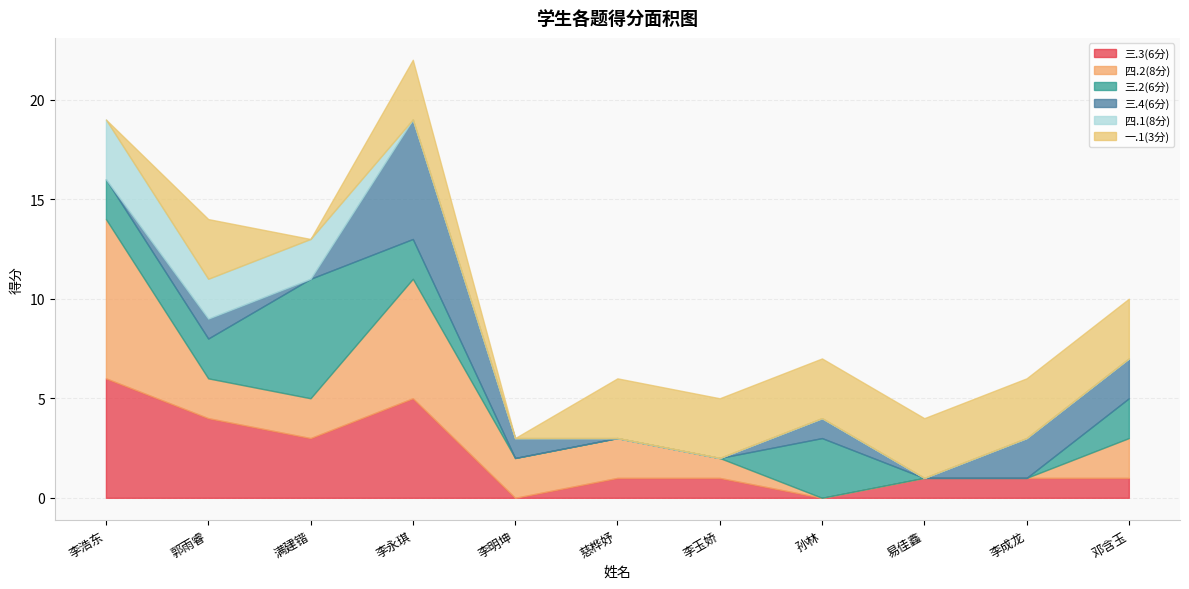

How many positive values does the 四.1(8分) series have?

3